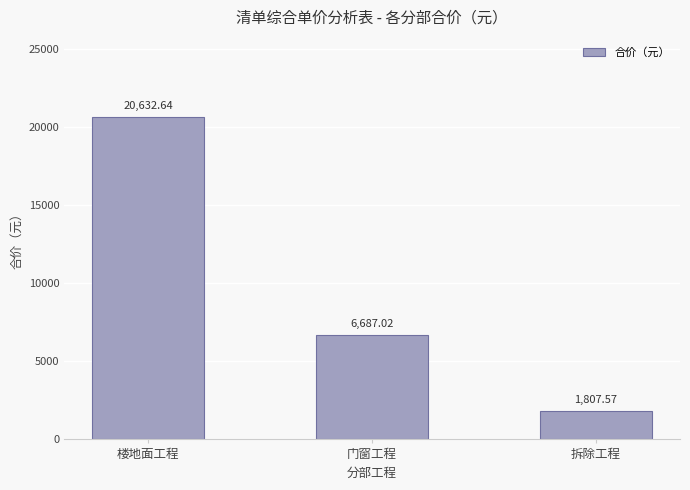

What is the value of the 3rd bar from the left?

1807.6